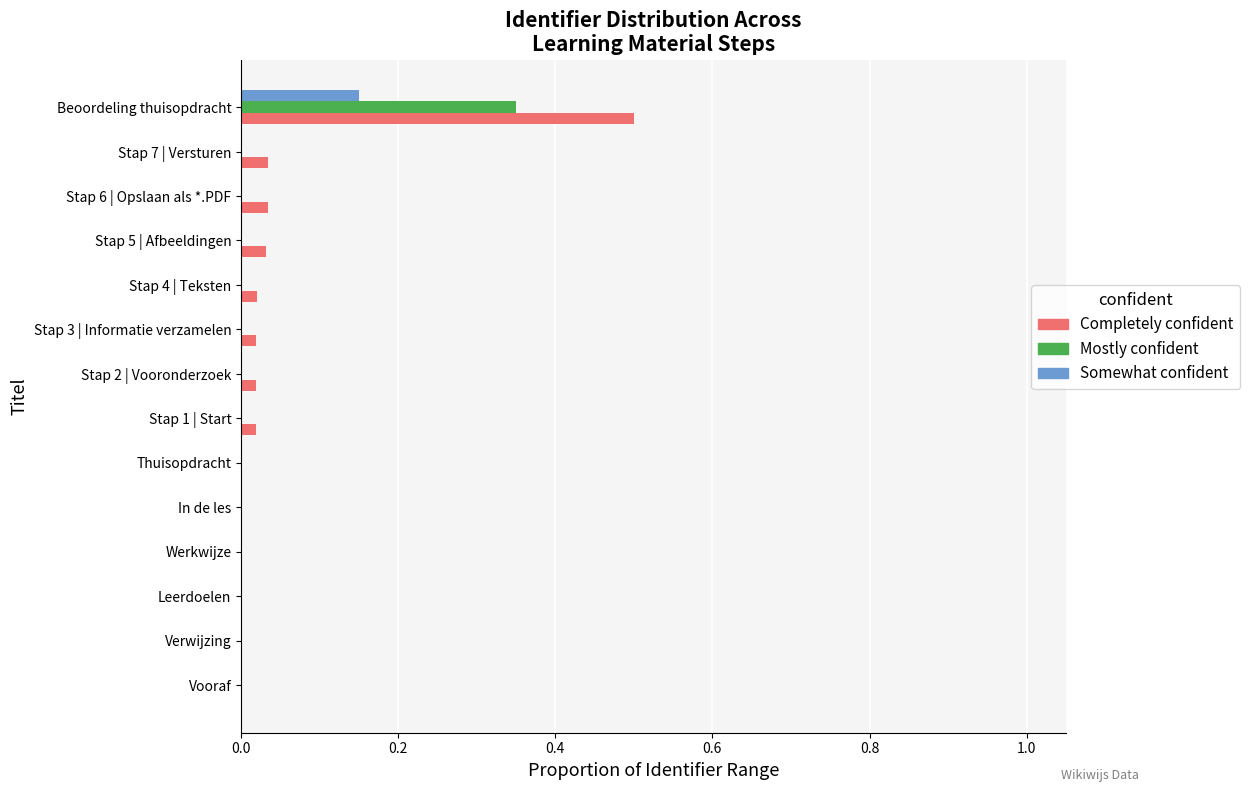

What are all the series names shown in the legend?

Completely confident, Mostly confident, Somewhat confident